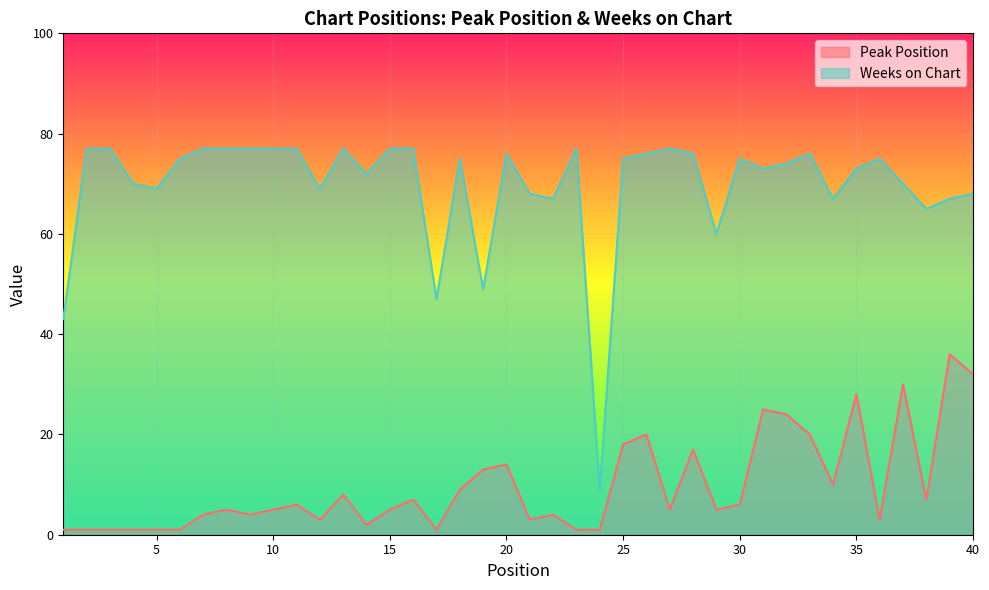

What is the value of the Peak Position point at the 13th from the left?

8